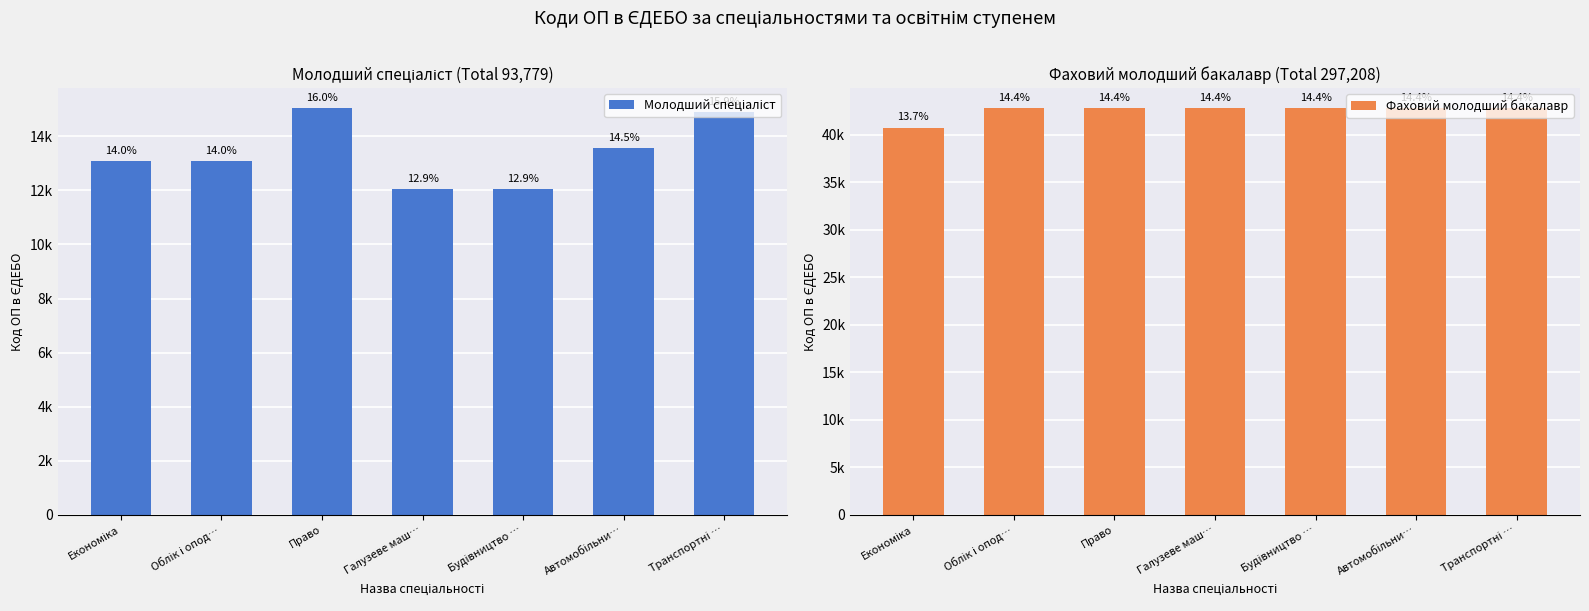

Is the value of Фаховий молодший бакалавр at Галузеве маш… greater than the value of Молодший спеціаліст at Право?

Yes